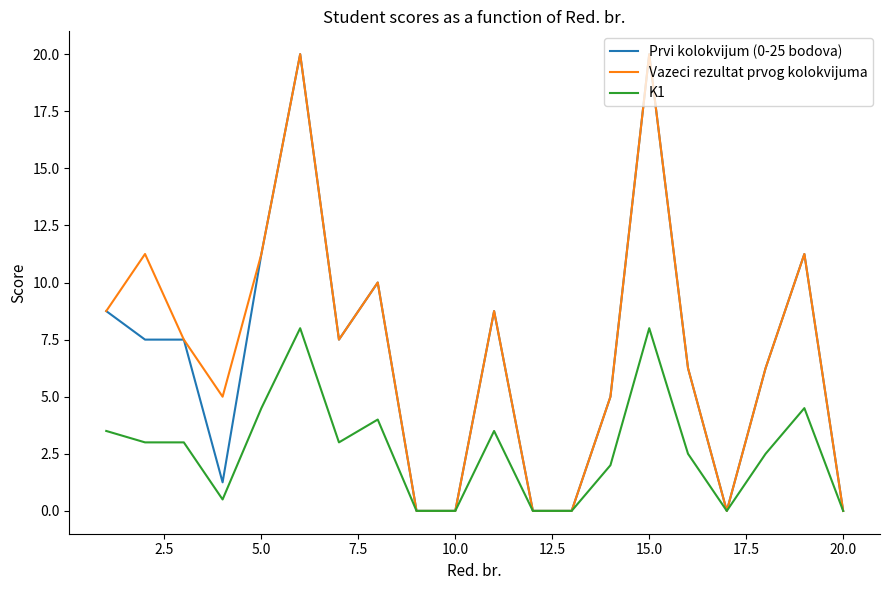

Is it true that Vazeci rezultat prvog kolokvijuma equals 0.0 at 10.0?

True